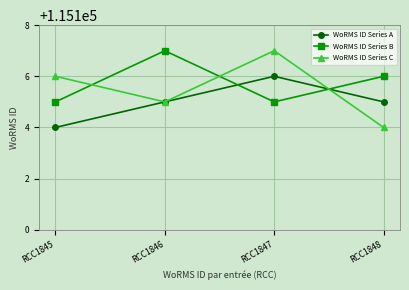

What is the difference between the WoRMS ID Series A values at RCC1845 and RCC1847?

2